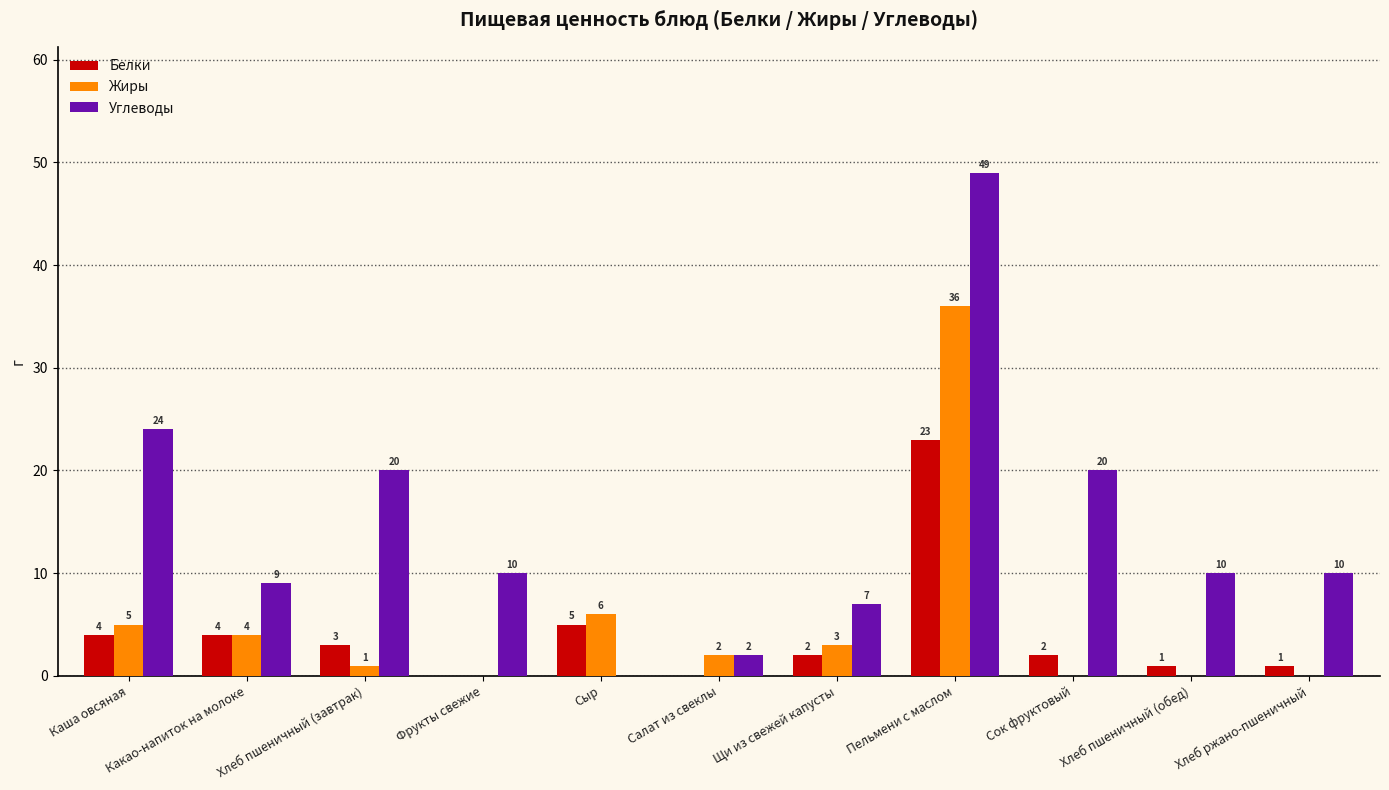

Are the bars grouped side by side (vs. stacked)?

Yes